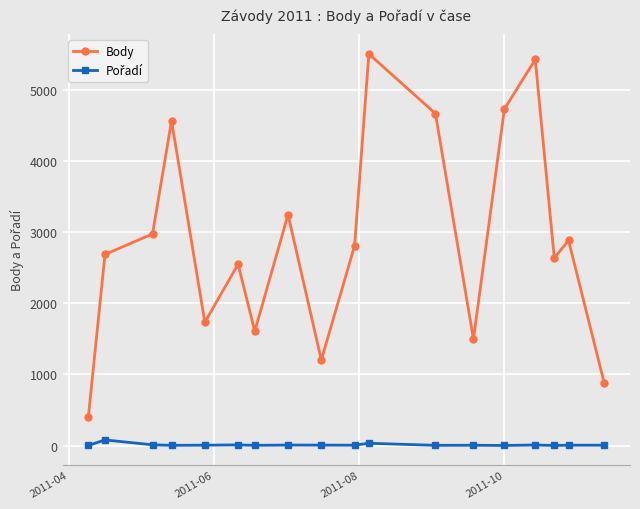

What is the lowest value of the Body series?

402